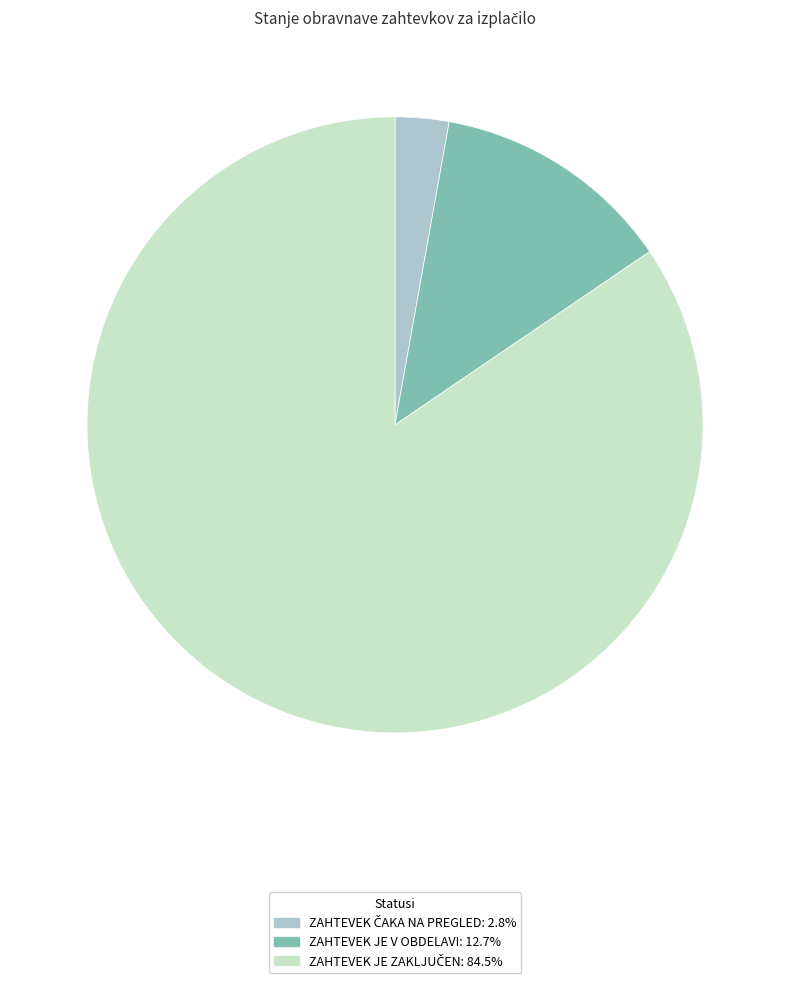

Is ZAHTEVEK JE V OBDELAVI the majority of the pie?

No